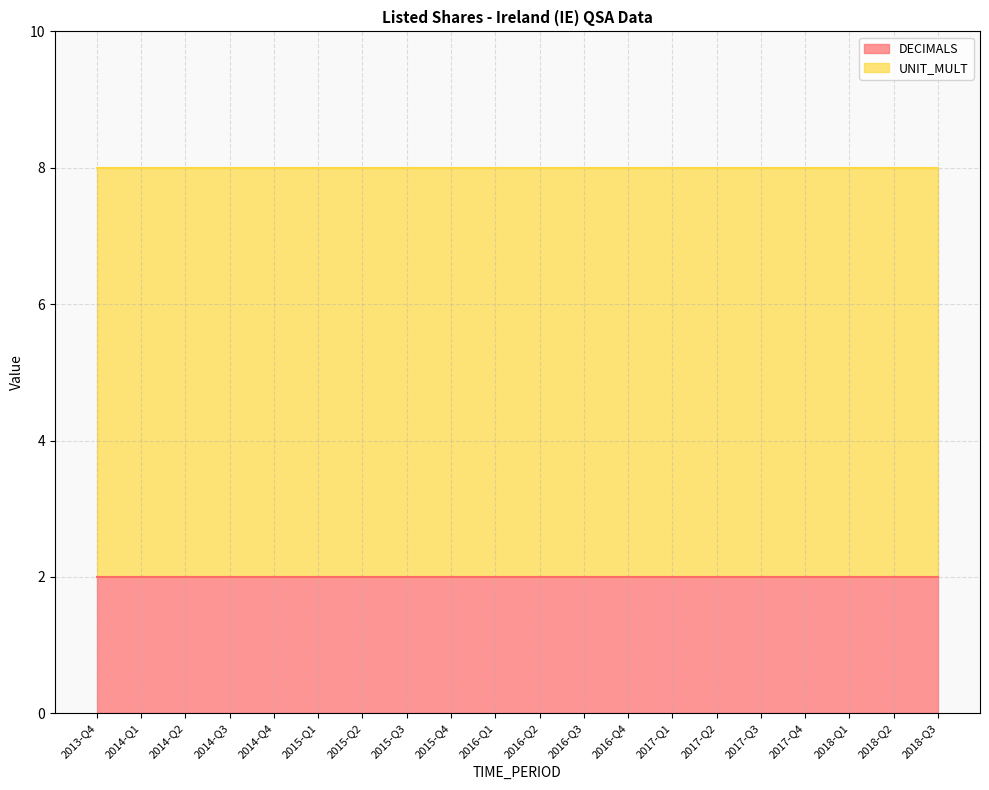

List the series in order of their peak value, lowest first.

DECIMALS, UNIT_MULT